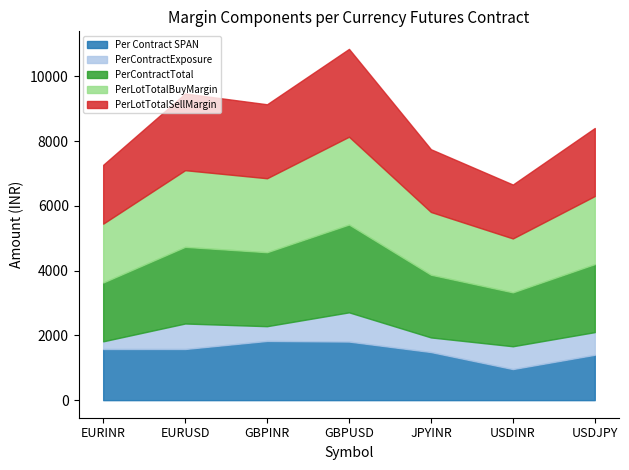

Which series has the largest range (max minus min)?

PerContractTotal